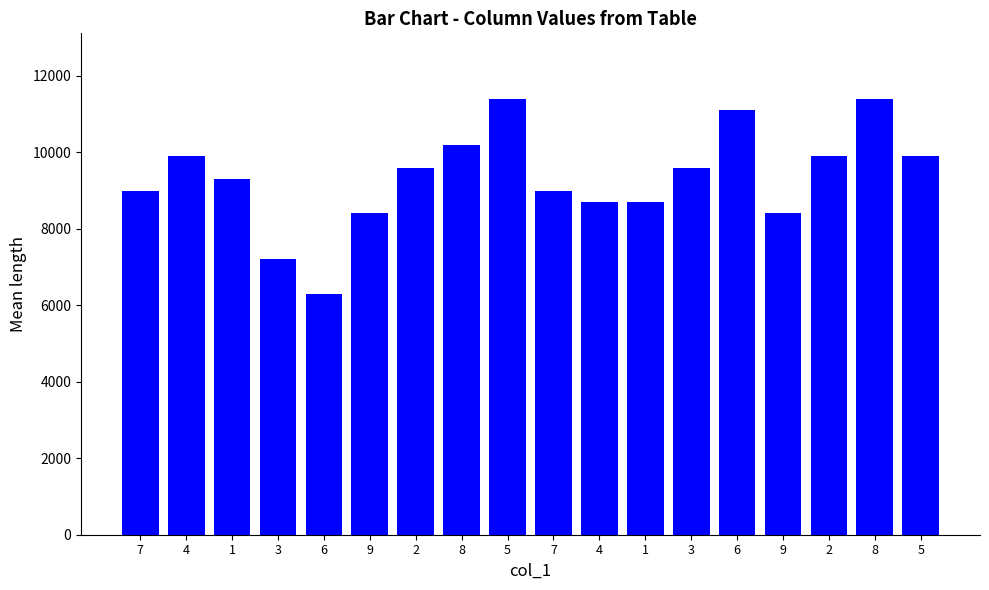

Between 5 and 3, which is larger?

5